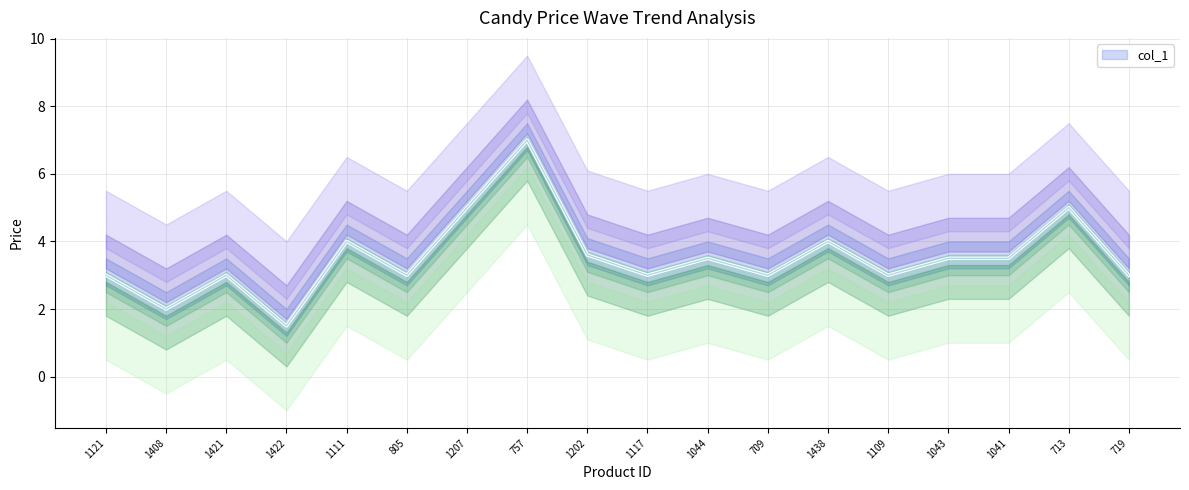

List the labels in order of value, smallest first.

1422, 1408, 1121, 1421, 805, 1117, 709, 1109, 719, 1044, 1043, 1041, 1202, 1111, 1438, 1207, 713, 757